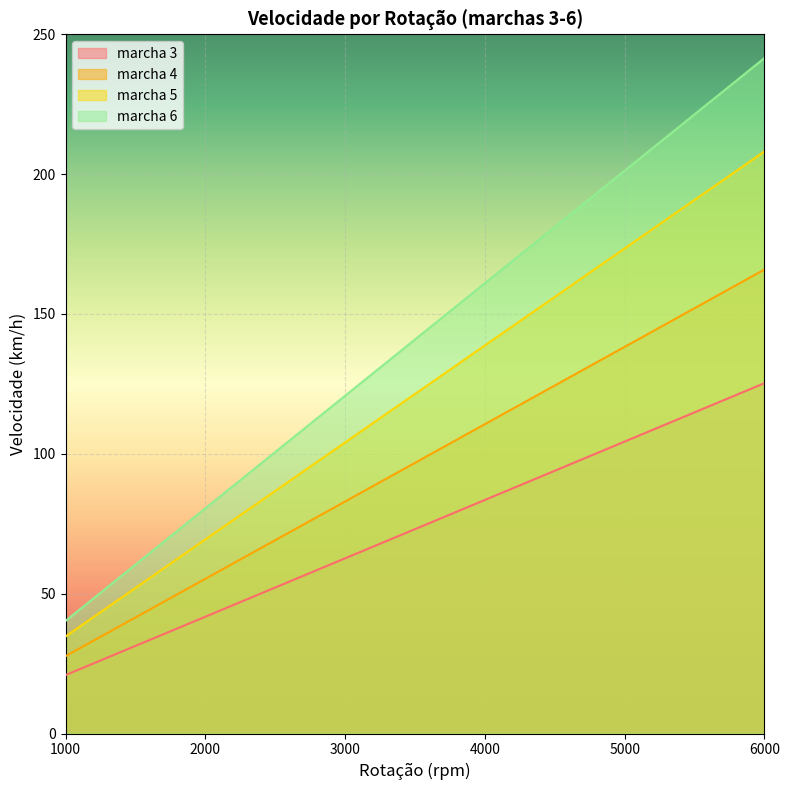

Reading left to right, what are all the values shown in this chart?

marcha 3: 1000=20.9	1500=31.3	2000=41.8	2500=52.2	3000=62.6	3500=73.1	4000=83.5	4500=94.0	5000=104.4	5500=114.8	6000=125.3
marcha 4: 1000=27.7	1500=41.5	2000=55.3	2500=69.1	3000=83.0	3500=96.8	4000=110.6	4500=124.4	5000=138.3	5500=152.1	6000=165.9
marcha 5: 1000=34.7	1500=52.0	2000=69.4	2500=86.7	3000=104.1	3500=121.4	4000=138.8	4500=156.1	5000=173.4	5500=190.8	6000=208.1
marcha 6: 1000=40.3	1500=60.4	2000=80.5	2500=100.6	3000=120.8	3500=140.9	4000=161.0	4500=181.1	5000=201.3	5500=221.4	6000=241.5